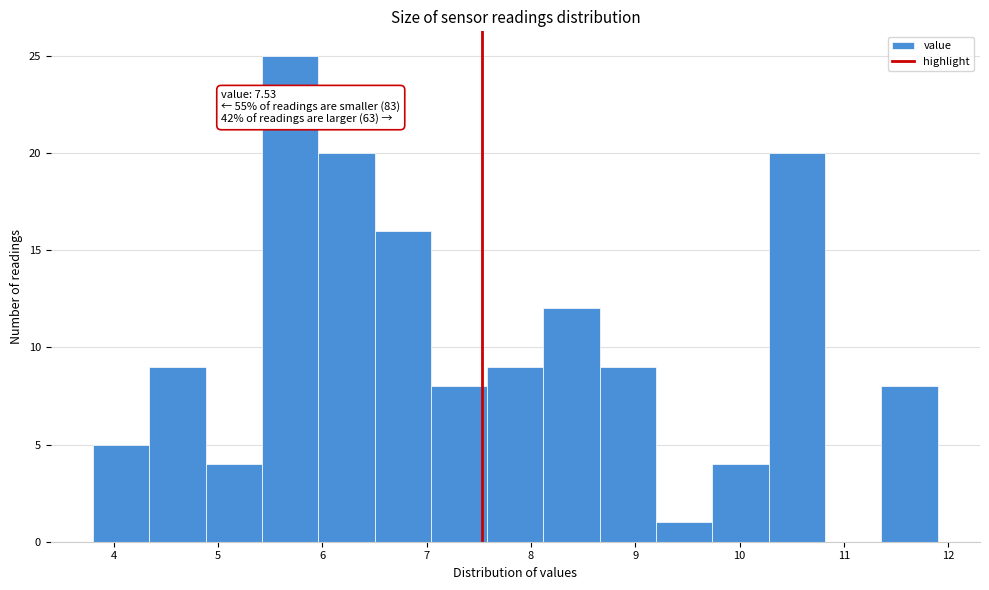

Over which range of the x-axis is the bar tallest?

5.42 to 5.96